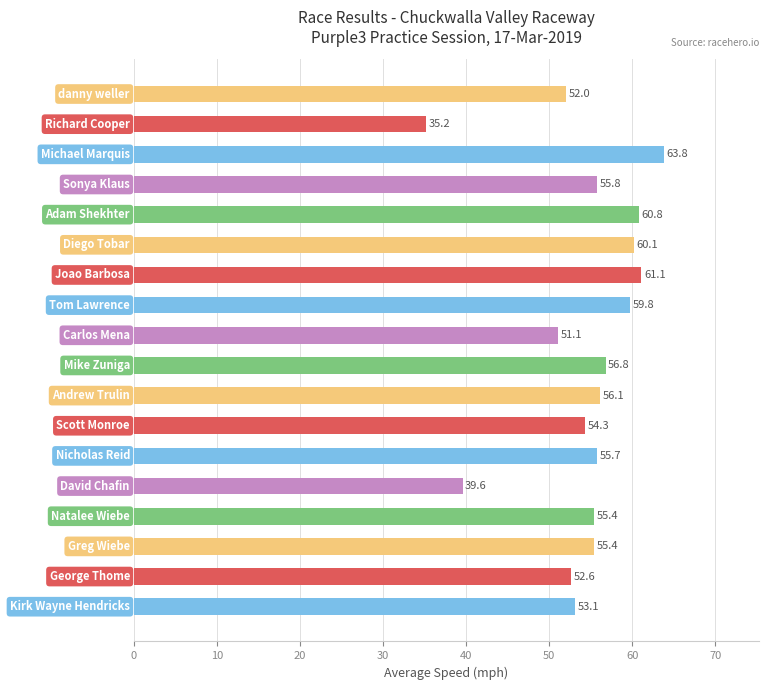

What is the greatest value displayed?

63.8